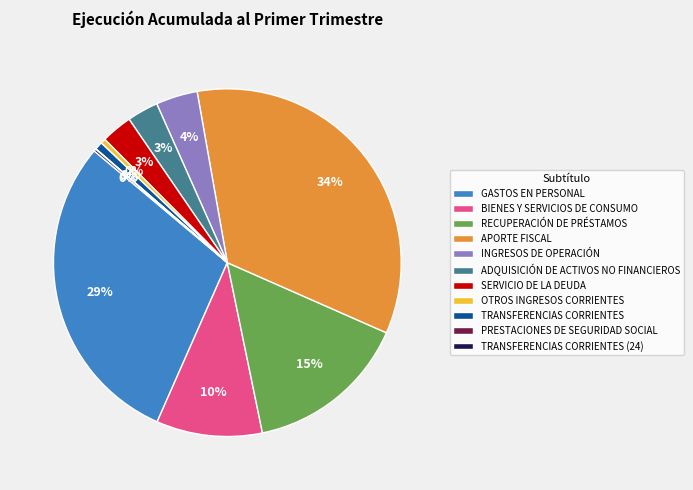

Do SERVICIO DE LA DEUDA and APORTE FISCAL together represent more than half of the pie?

No